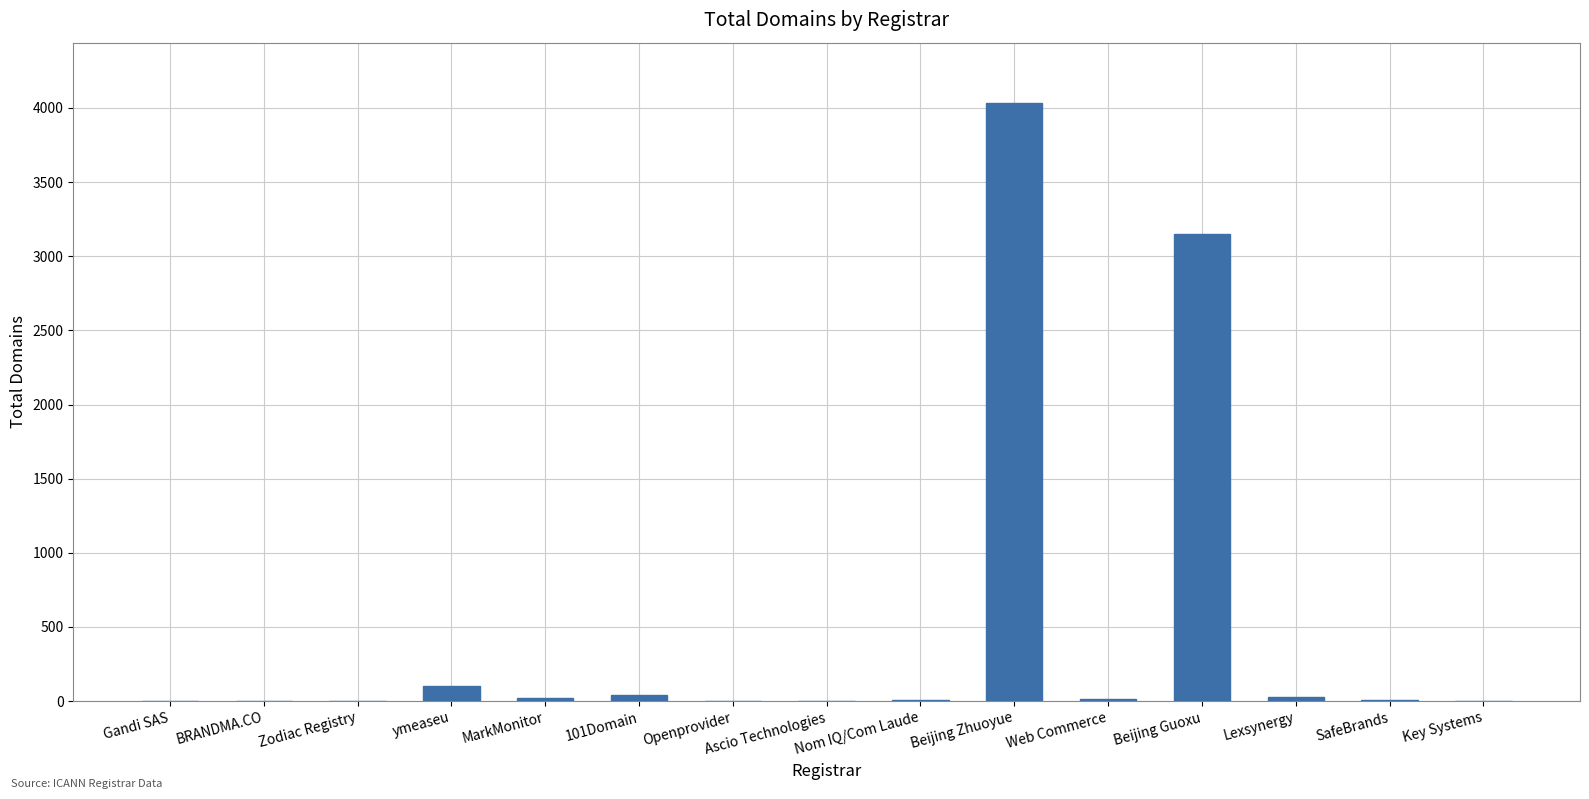

The value at BRANDMA.CO is -1807. True or false?

False